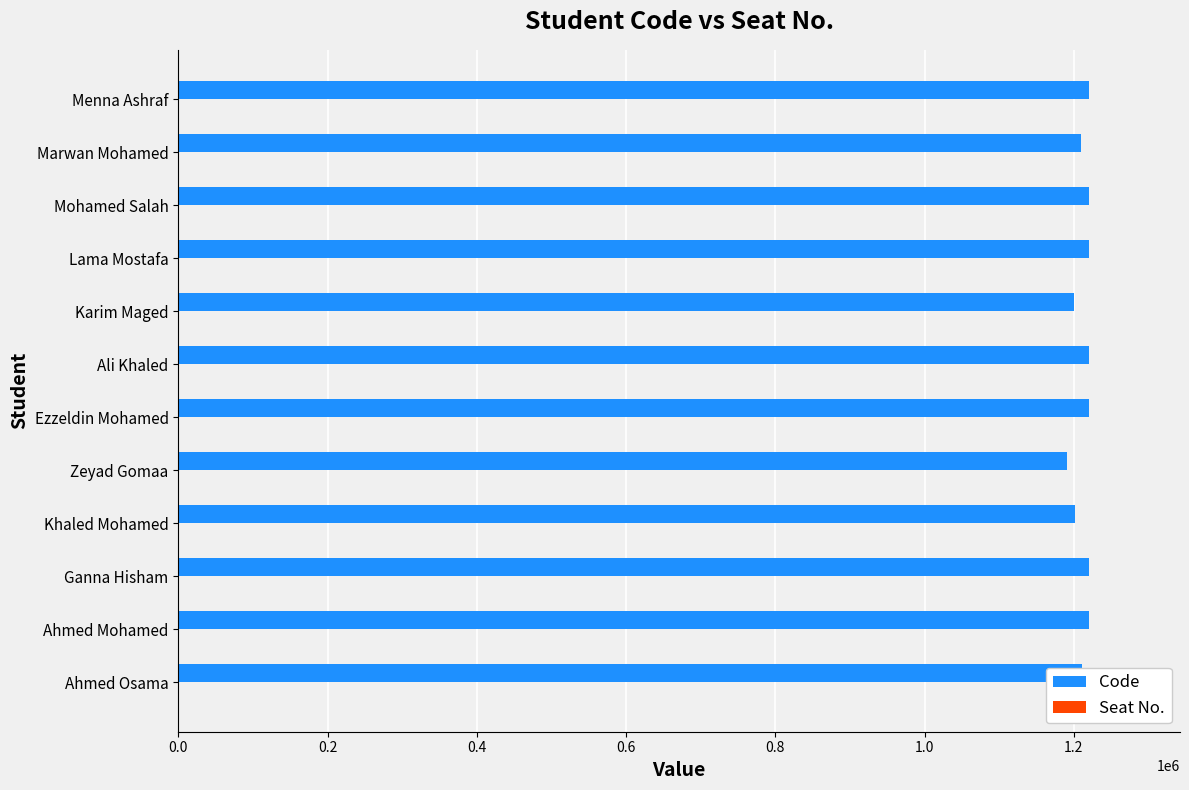

How many series are shown in this chart?

1